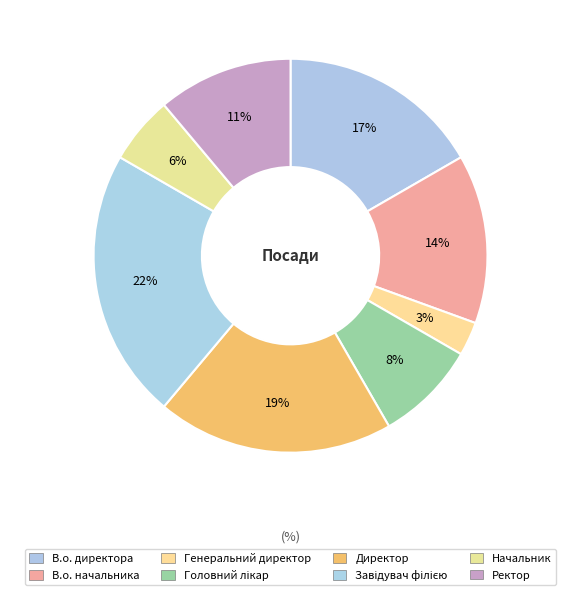

To the nearest percent, what is the average slice percentage?

12%